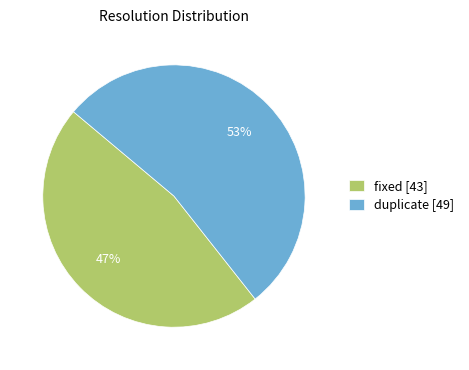

Which slice is the largest?

duplicate [49]